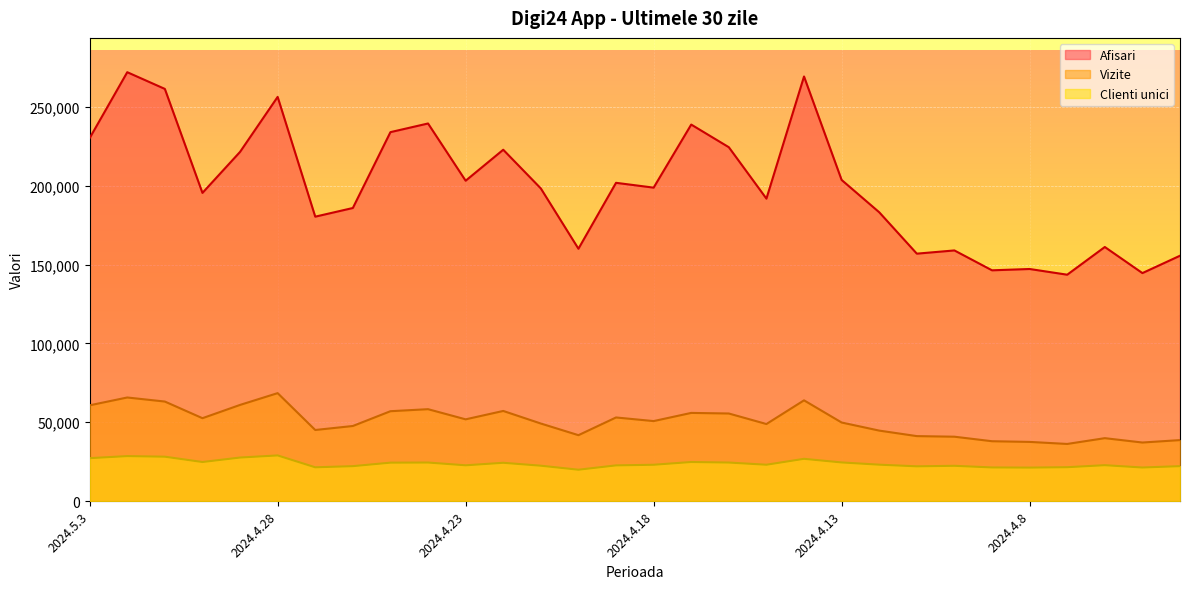

Where is Afisari nearest to the value 207795?

2024.4.13